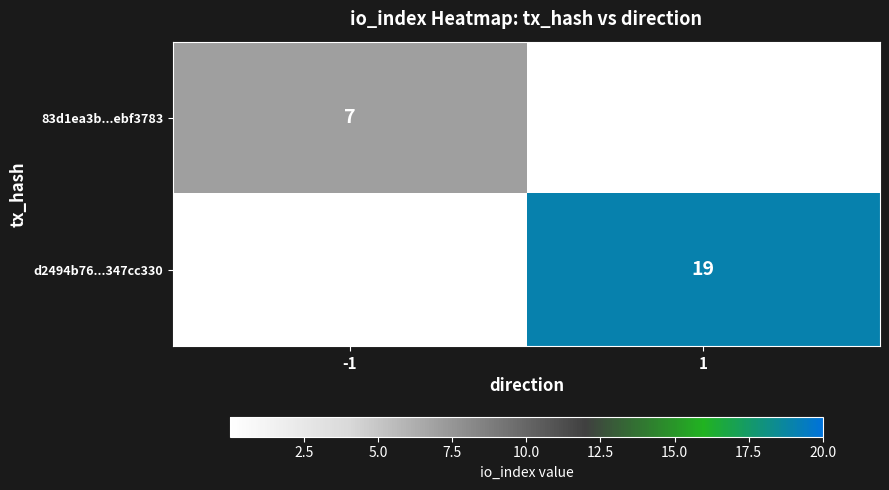

Is it true that 83d1ea3b...ebf3783 equals 11 at -1?

False